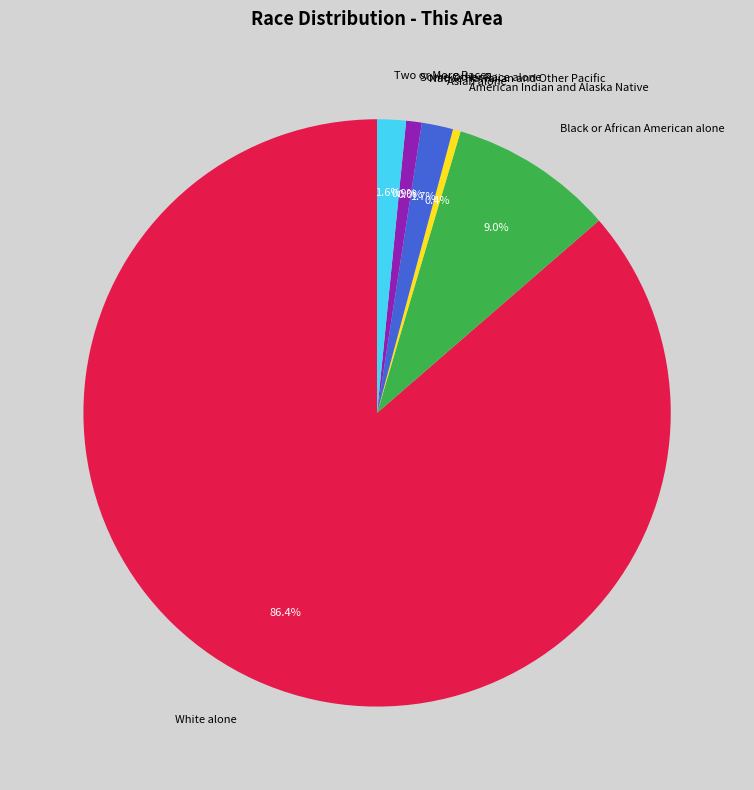

What percentage do White alone and Two or More Races together represent?

87.9%